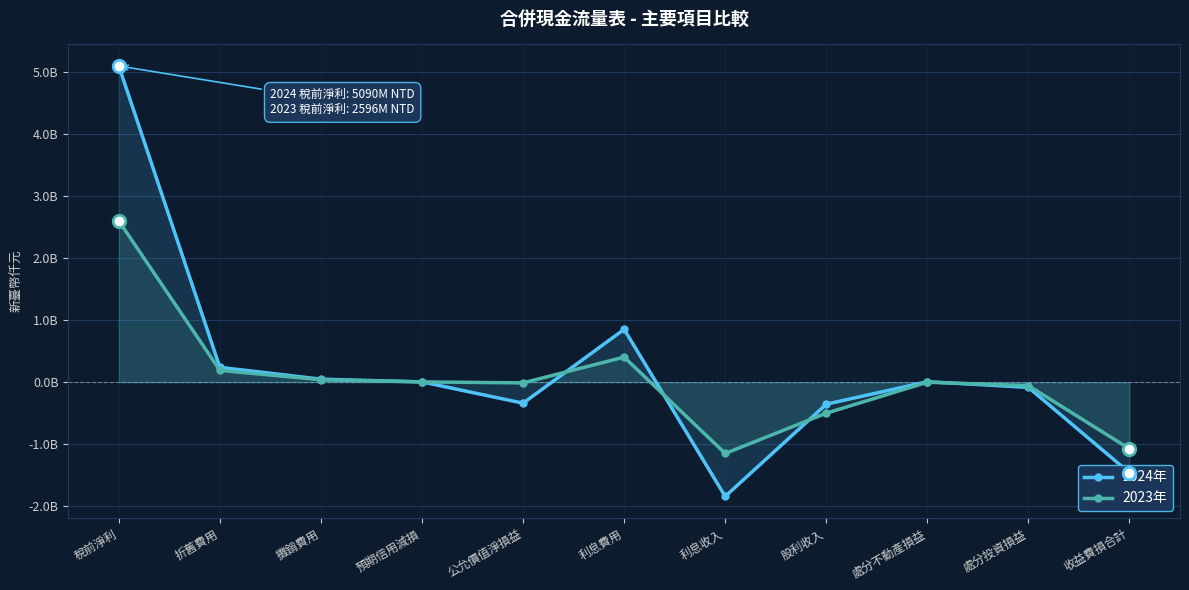

In 2024年, how many points are higher than both neighbors (excluding endpoints)?

2